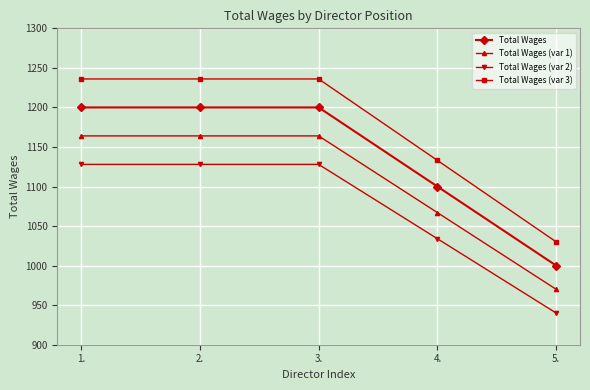

Is it true that Total Wages (var 1) equals 484 at 1.?

False